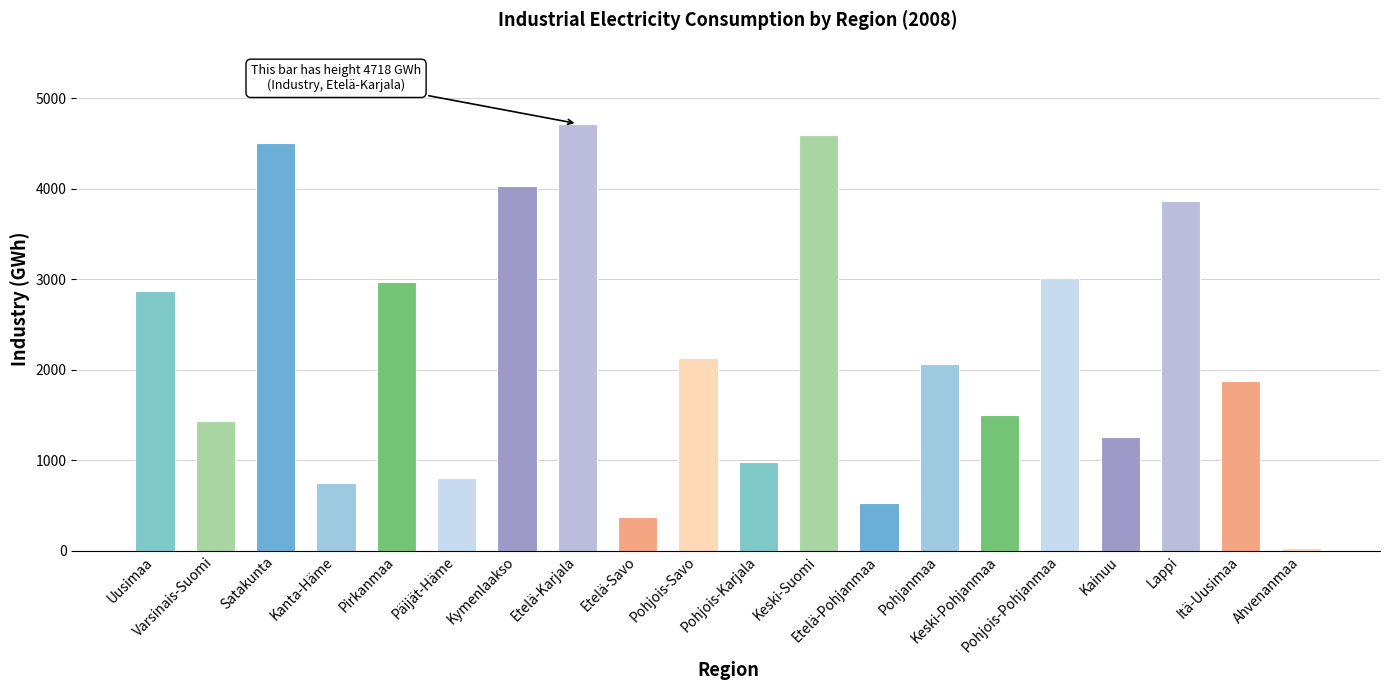

How many data points are less than 2060?

10